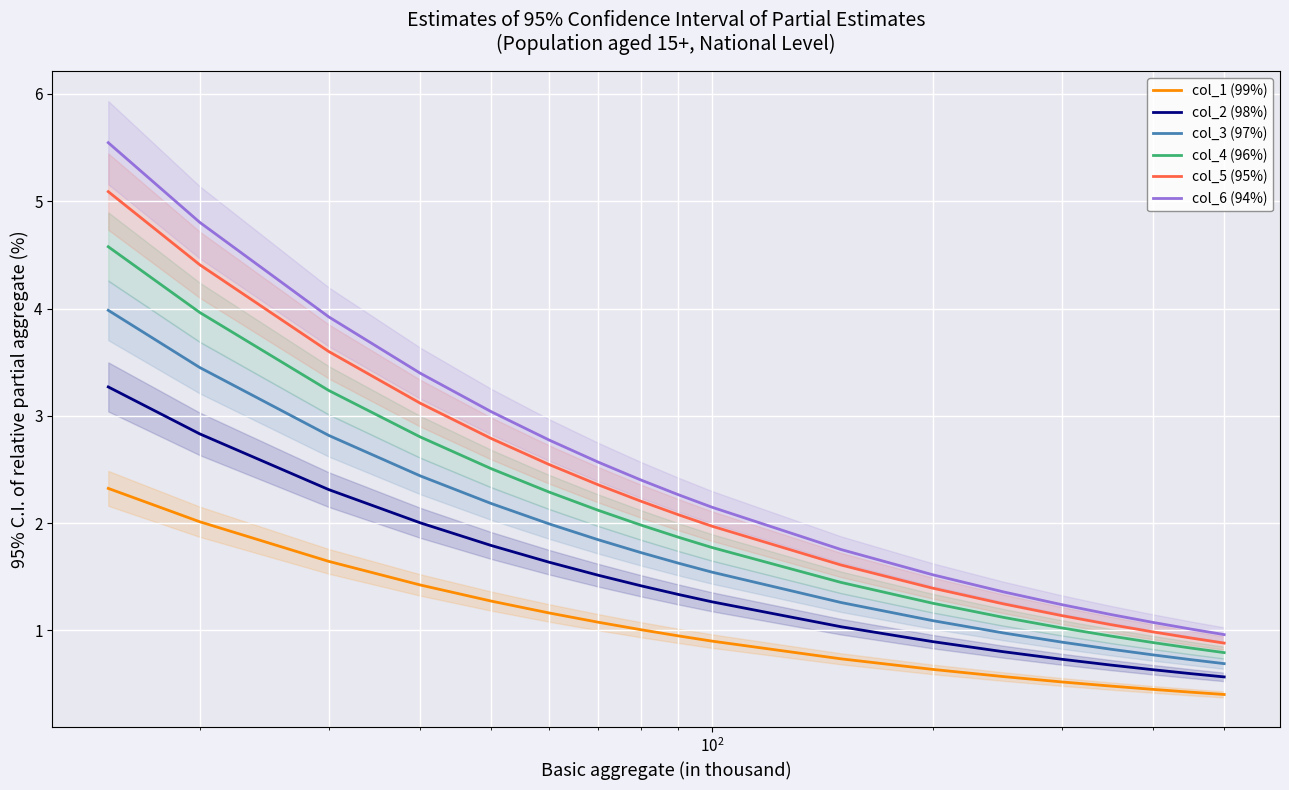

Which series has the widest spread of values?

col_6 (94%)